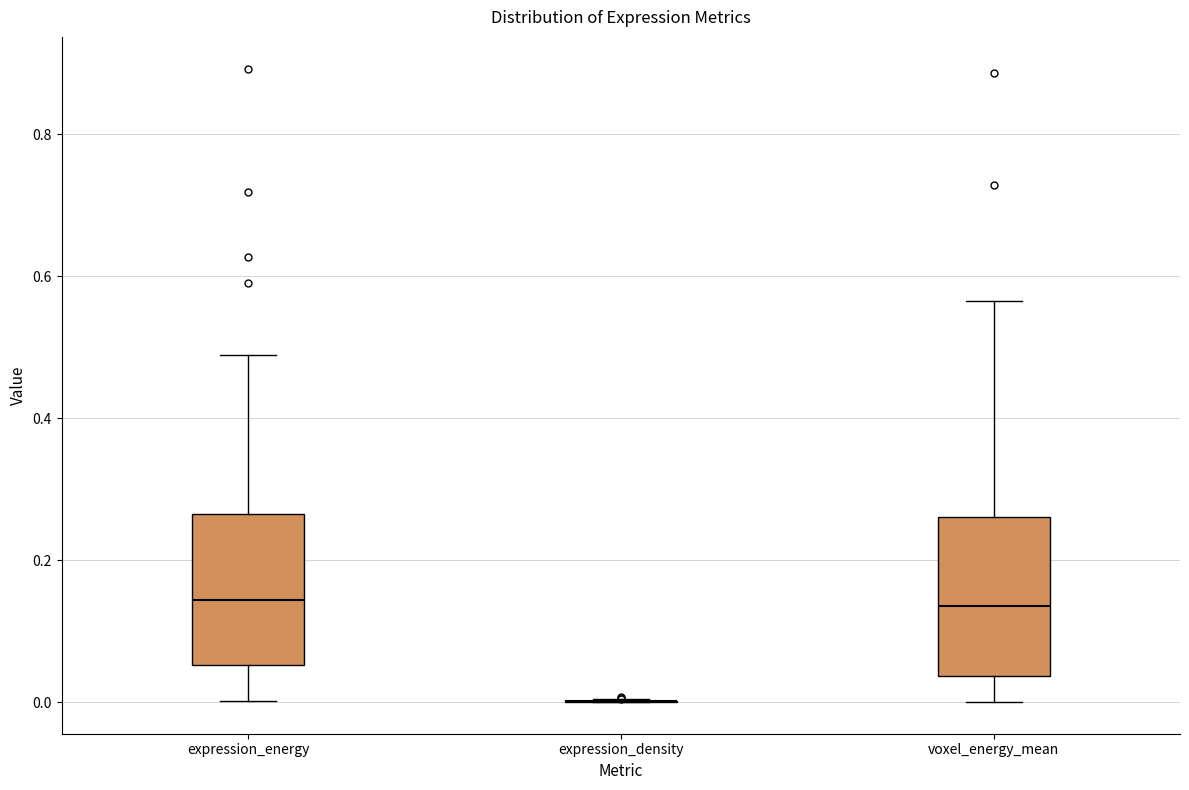

Reading left to right, read every box against the y-axis: the position of its median line, the range the box covers, and the ends of its whiskers. The values are not printed on the chart, so give them approximately, as read against the axis.

expression_energy: median 0.14, box 0.06 to 0.26, whiskers 0.00 to 0.48
expression_density: box collapsed to a line at 0.00, whiskers 0.00 to 0.00
voxel_energy_mean: median 0.14, box 0.04 to 0.26, whiskers 0.00 to 0.56